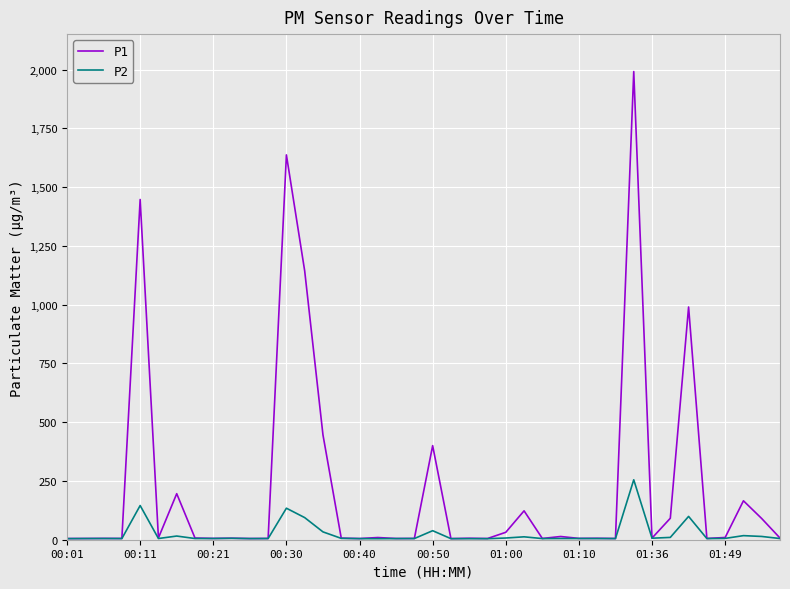

What is the difference between the maximum and minimum values in the P2 series?

250.5